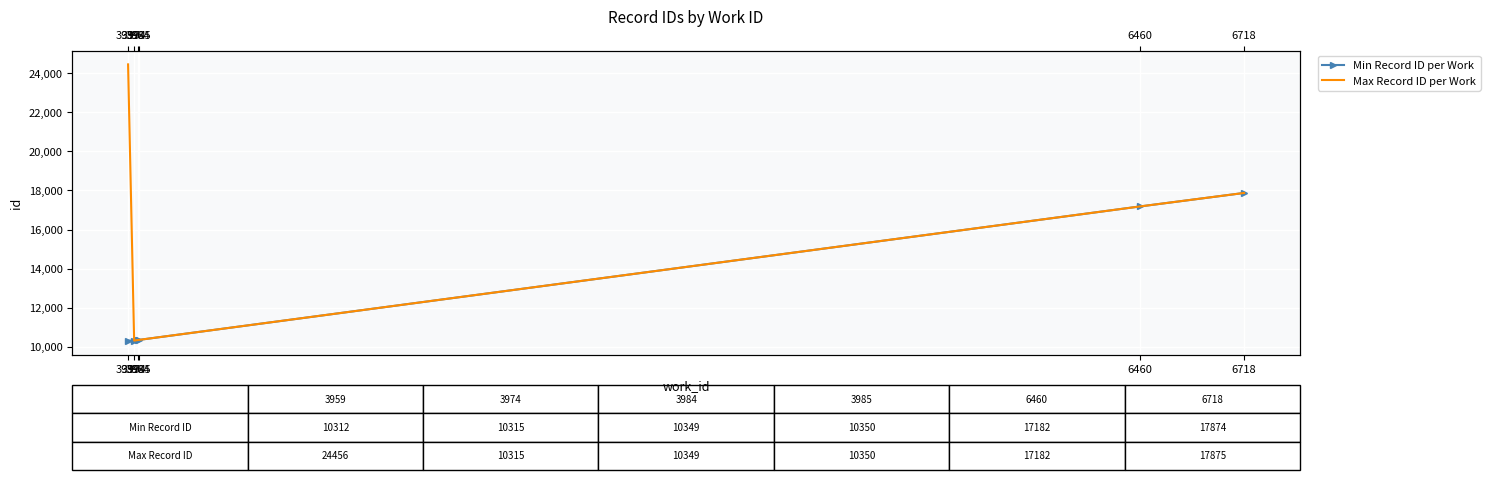

True or false: Min Record ID per Work has a value of 2466 at 3974.

False